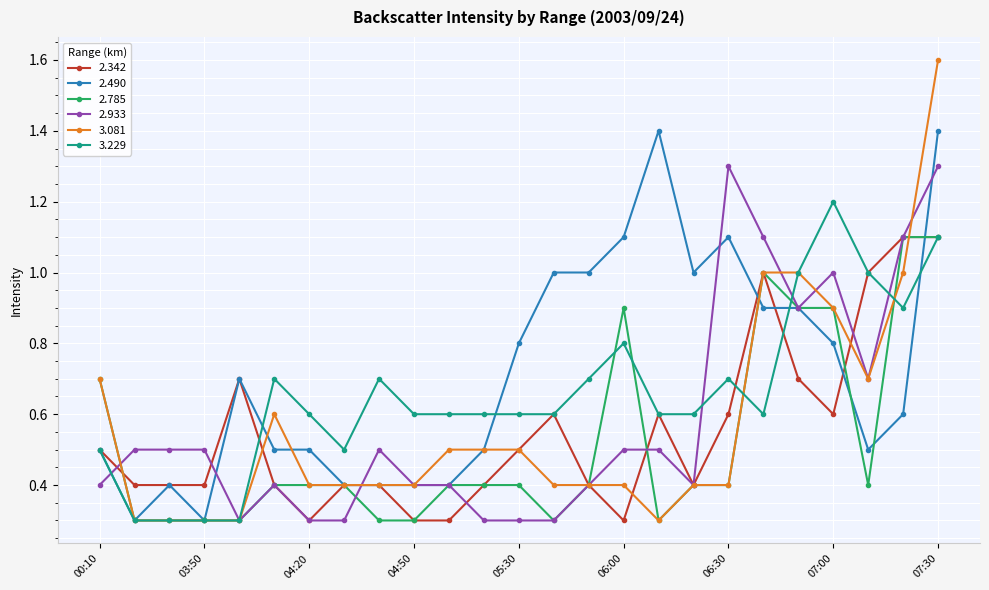

Which series has the widest spread of values?

3.081